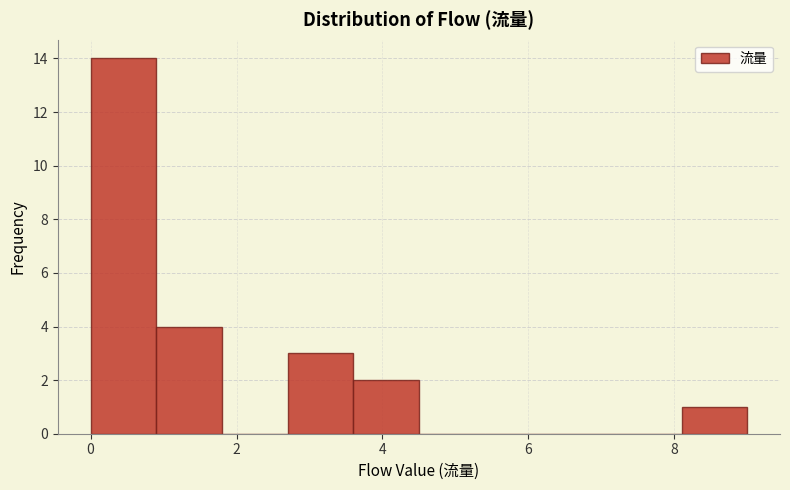

Reading left to right, transcribe this chart: for each bar, give the range it covers on the x-axis and its height. Neither the bar edges nor the heights are printed on the chart, so give them approximately, as read against the axes.

0.0 to 0.9: 14
0.9 to 1.8: 4
1.8 to 2.7: 0
2.7 to 3.6: 3
3.6 to 4.5: 2
4.5 to 5.4: 0
5.4 to 6.3: 0
6.3 to 7.2: 0
7.2 to 8.1: 0
8.1 to 9.0: 1